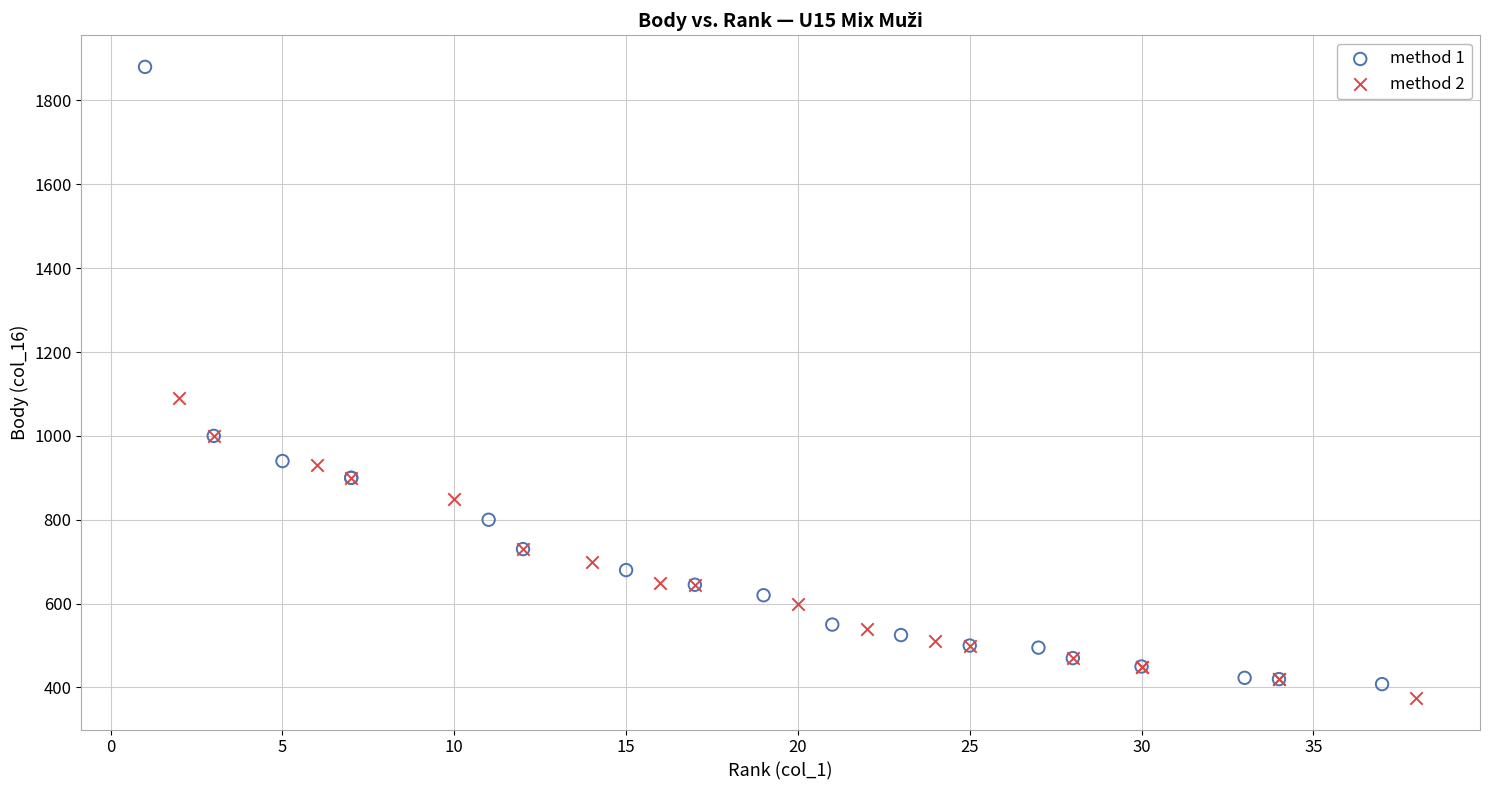

Which series contains the highest Y value?

method 1